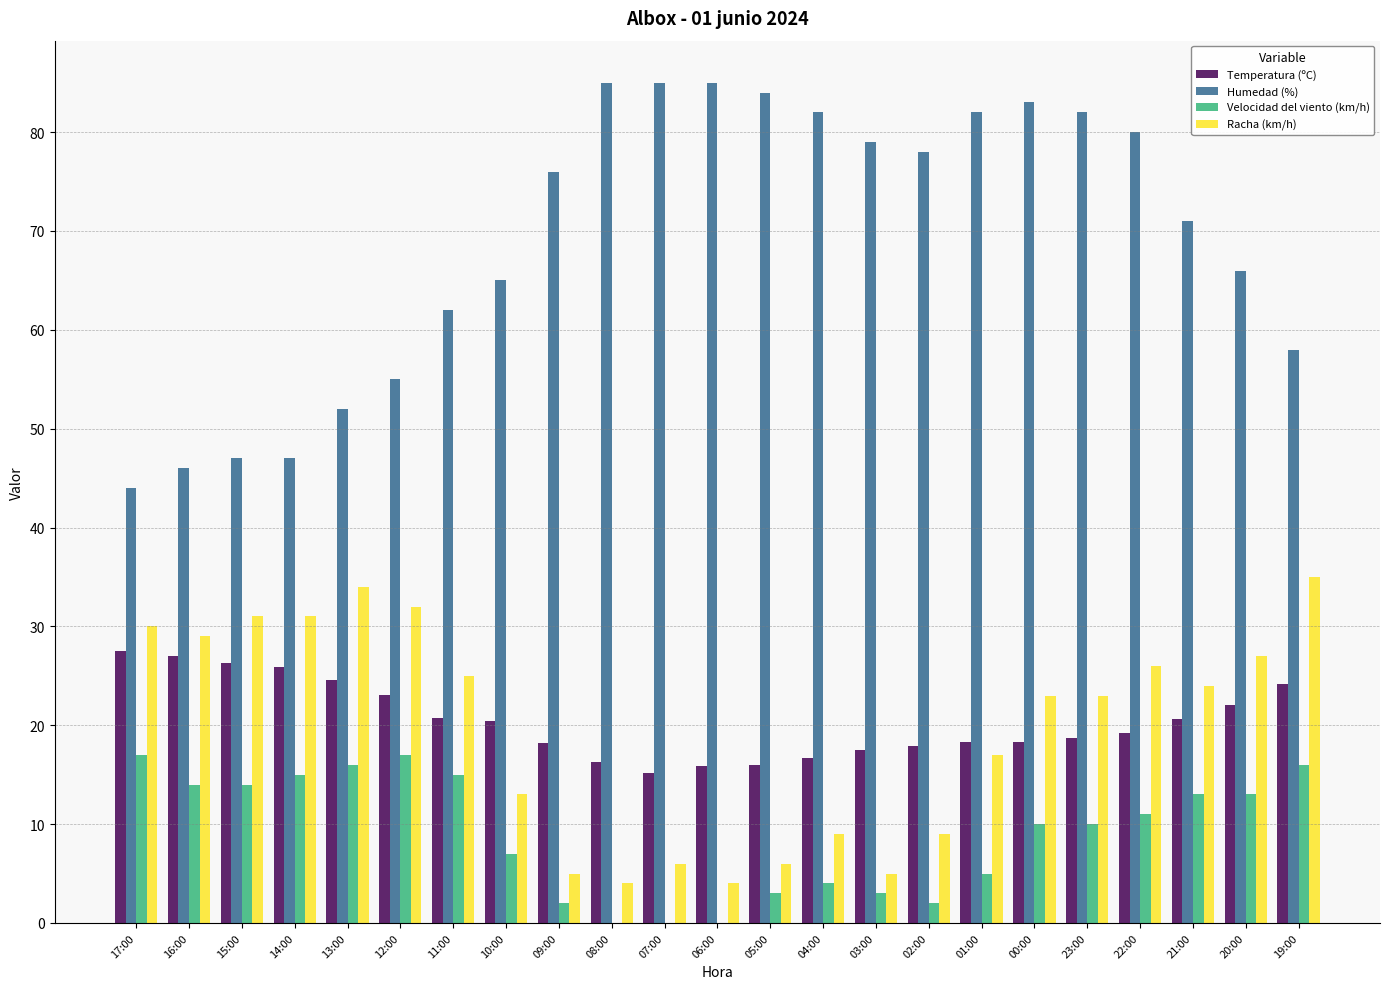

At which label is Humedad (%) closest to 64?

10:00